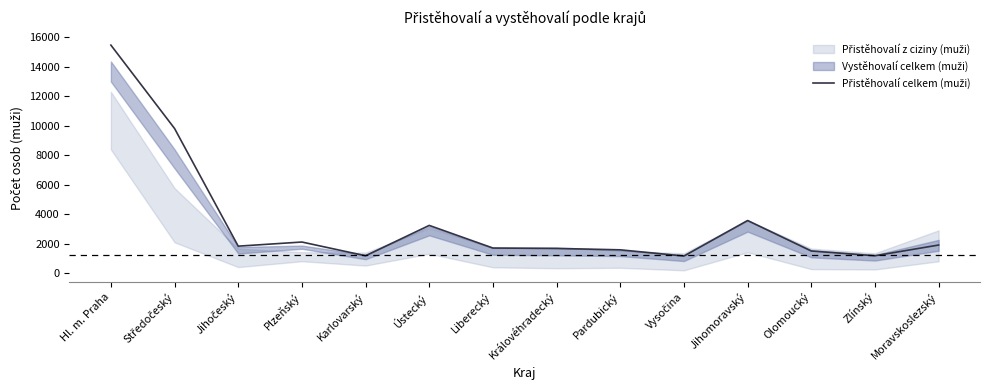

Is this an area chart (filled region under the line)?

No